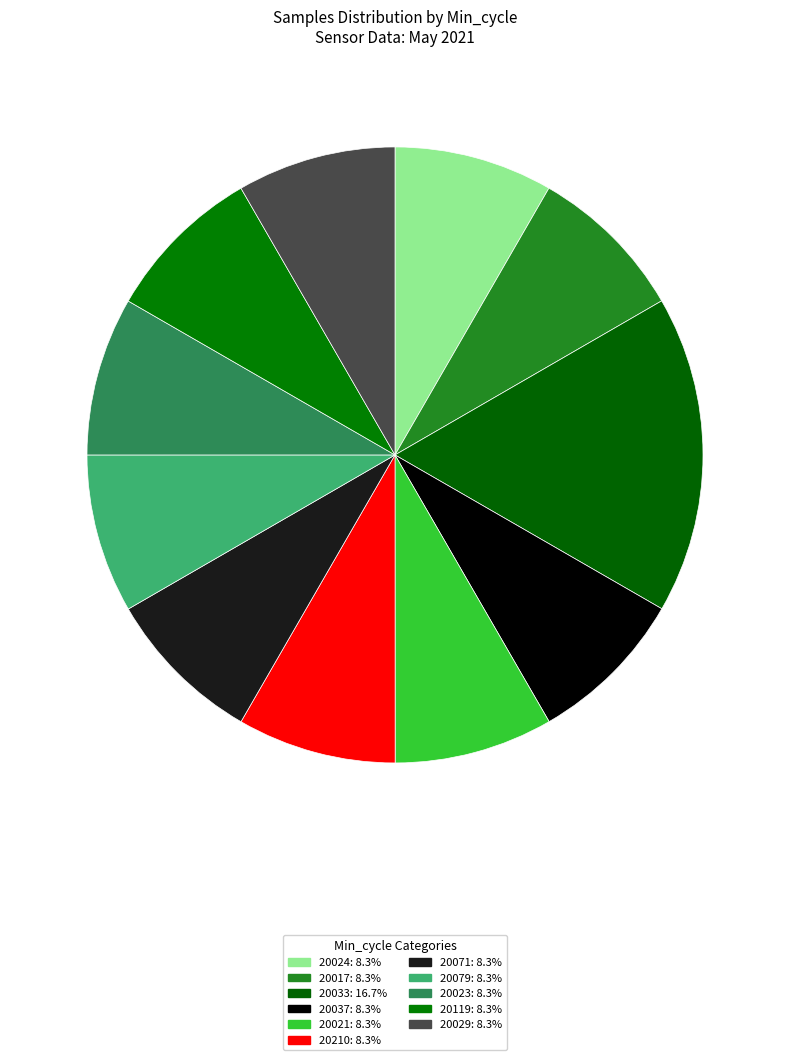

How many slices are in this pie chart?

11